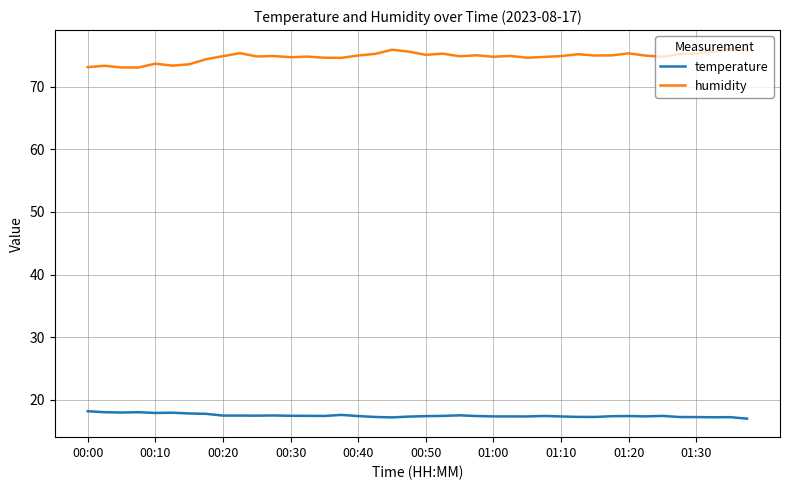

What is the difference between the maximum and minimum values in the humidity series?

3.0